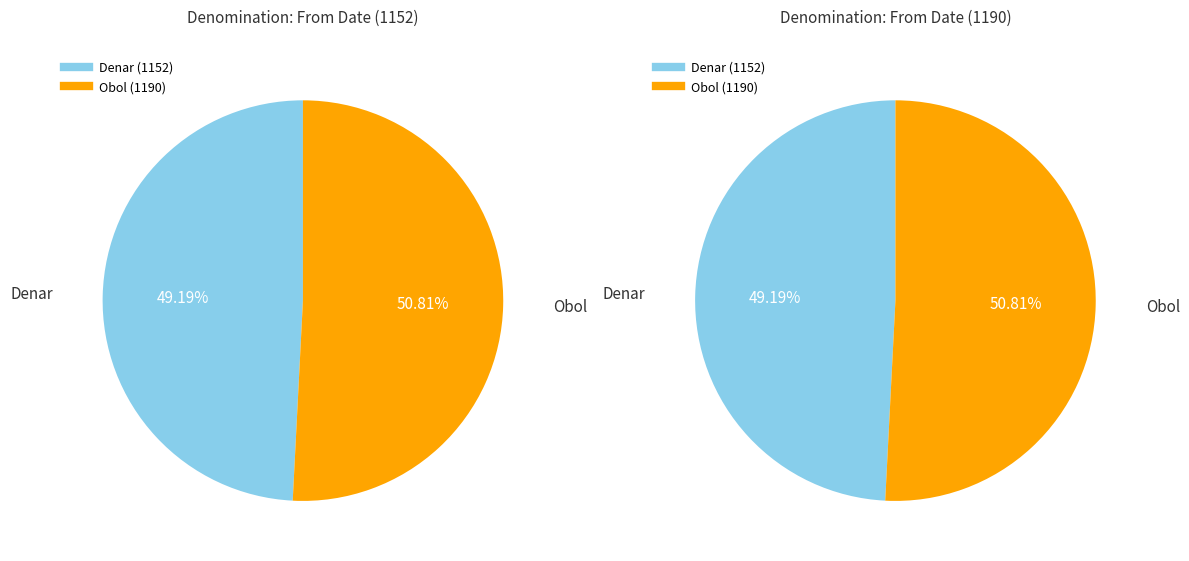

To the nearest percent, what is the combined percentage of Denar (1152) and Obol (1190)?

100%